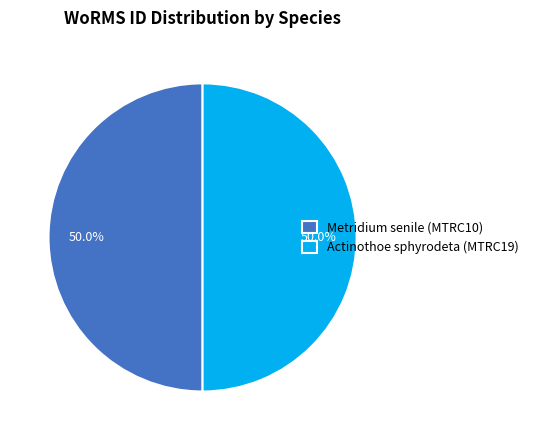

What portion of the pie excludes Actinothoe sphyrodeta (MTRC19)?

50.0%